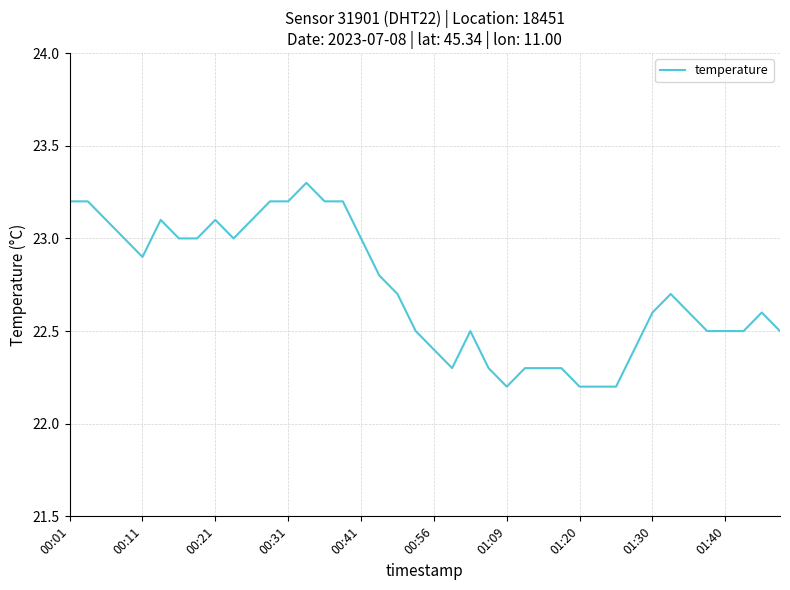

What is the maximum value shown in the chart?

23.3